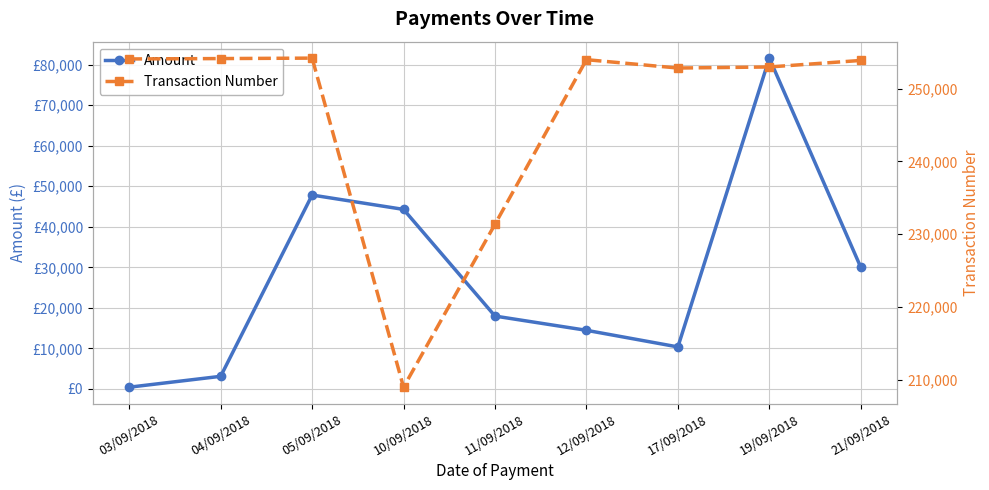

The Amount series shows 30000.0 at 21/09/2018. True or false?

True